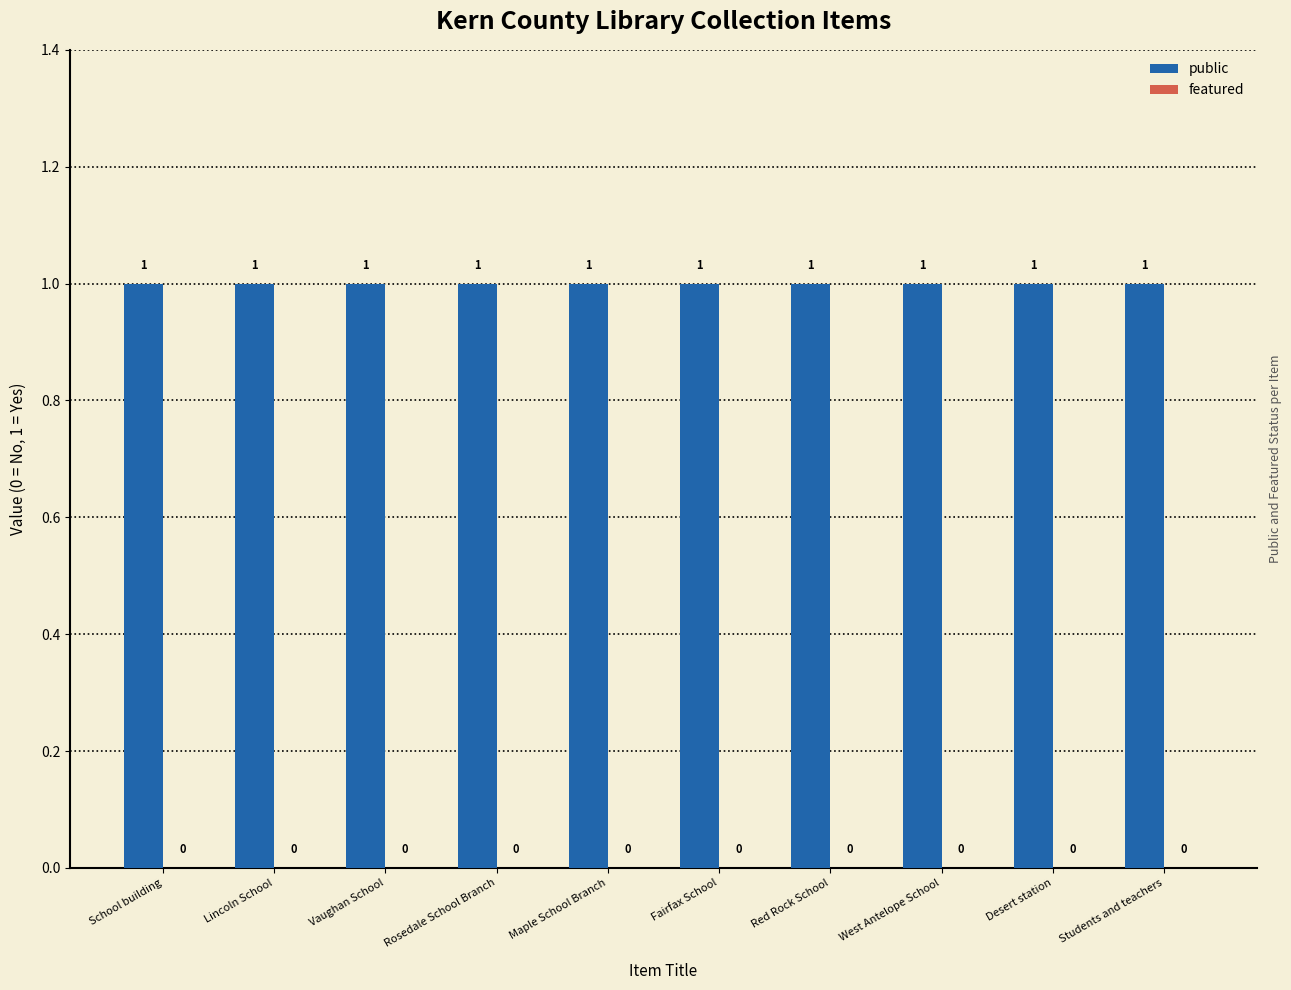

At Rosedale School Branch, list the series in order from smallest to largest.

featured, public